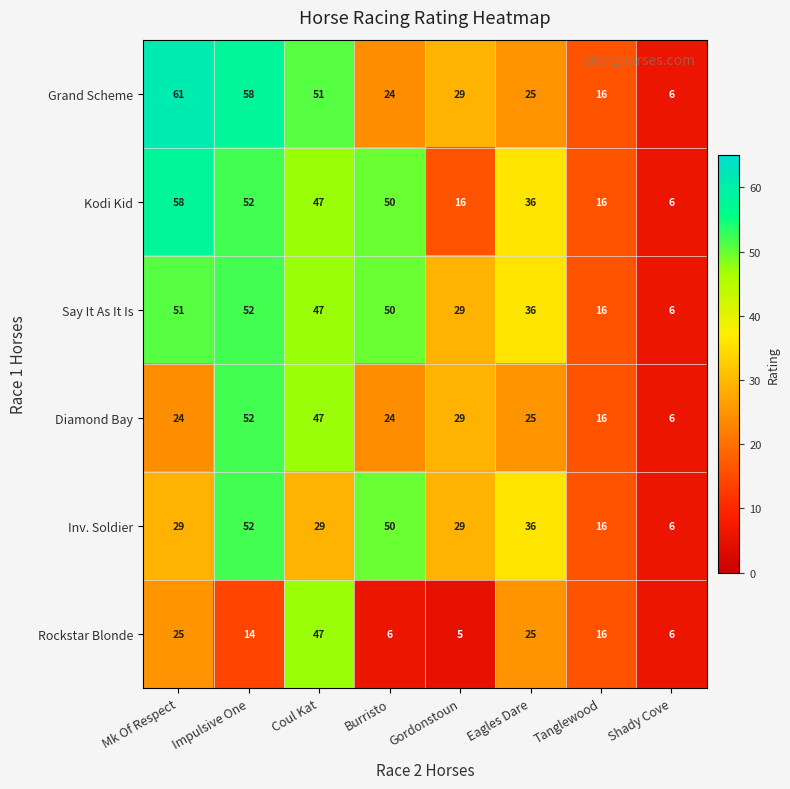

What is the minimum value shown in the chart?

5